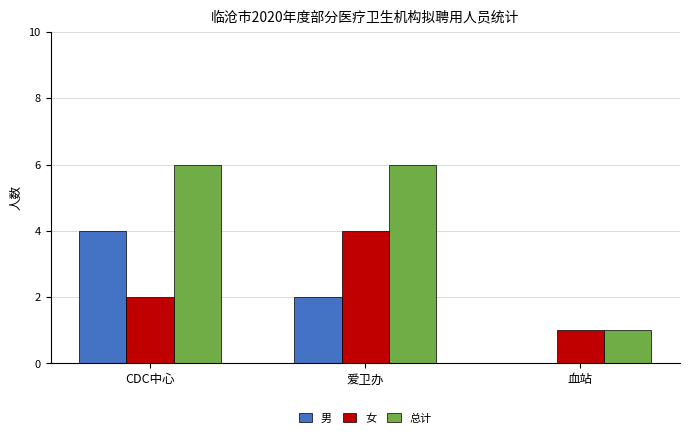

What is the sum of the 女 values at 血站 and 爱卫办?

5